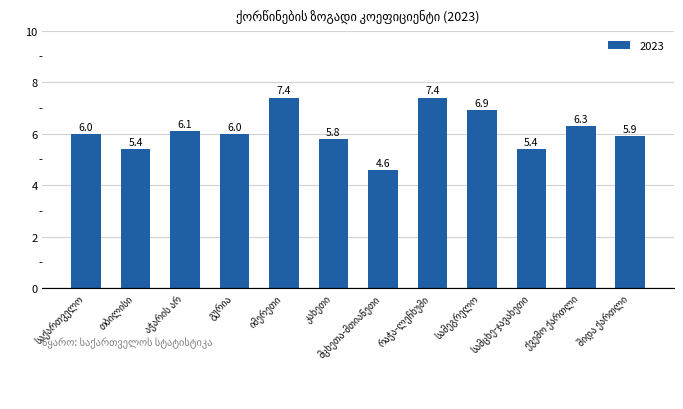

How many distinct data groups are displayed?

1